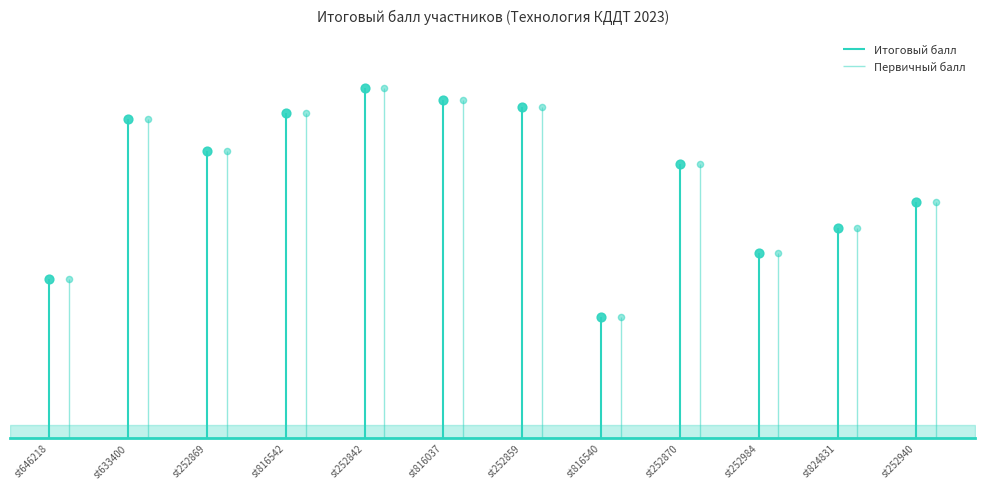

At how many categories does at least one series exceed 49?

5